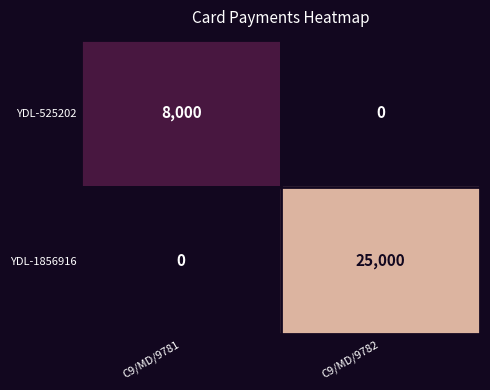

What is the sum of all YDL-525202 values?

8000